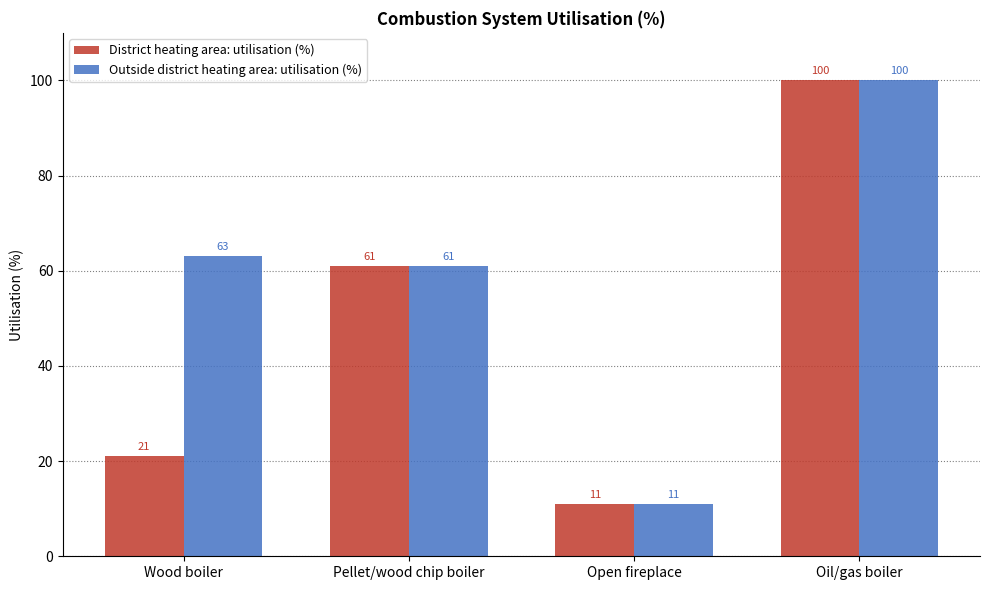

How many categories are shown in the chart?

4